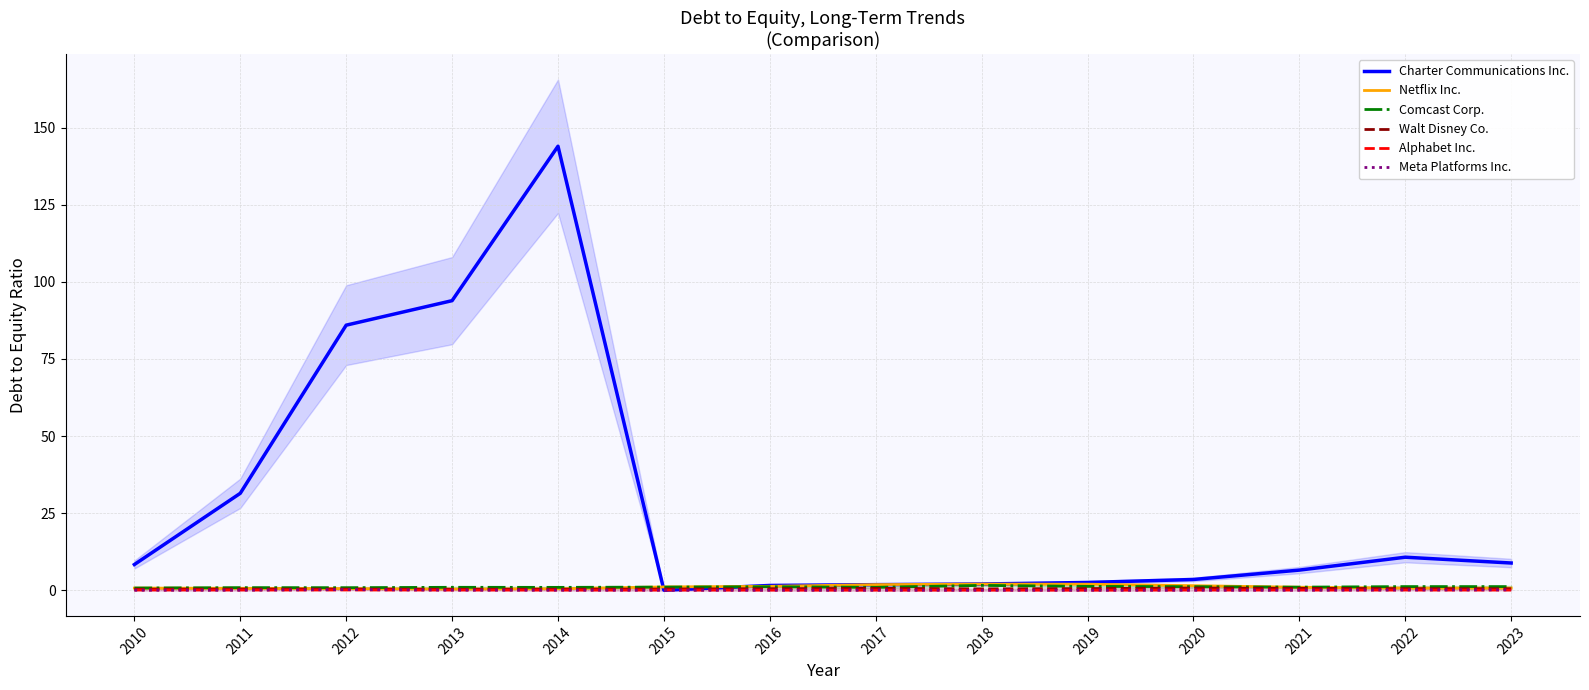

Reading left to right, transcribe all the data shown in this chart.

Charter Communications Inc.: 8.3	31.4	86.0	93.9	144.0	0.0	1.5	1.8	2.0	2.5	3.5	6.5	10.7	8.8
Netflix Inc.: 0.7	0.6	0.5	0.4	0.5	1.1	1.3	1.8	2.0	1.9	1.5	1.0	0.7	0.7
Comcast Corp.: 0.7	0.8	0.8	0.9	0.9	1.0	1.1	0.9	1.6	1.2	1.1	1.0	1.2	1.2
Walt Disney Co.: 0.3	0.4	0.4	0.3	0.3	0.4	0.5	0.6	0.4	0.5	0.7	0.6	0.5	0.5
Alphabet Inc.: 0.1	0.1	0.1	0.1	0.1	0.0	0.0	0.0	0.0	0.0	0.1	0.1	0.1	0.1
Meta Platforms Inc.: 0.0	0.0	0.2	0.0	0.0	0.0	0.0	0.0	0.0	0.0	0.0	0.0	0.1	0.1